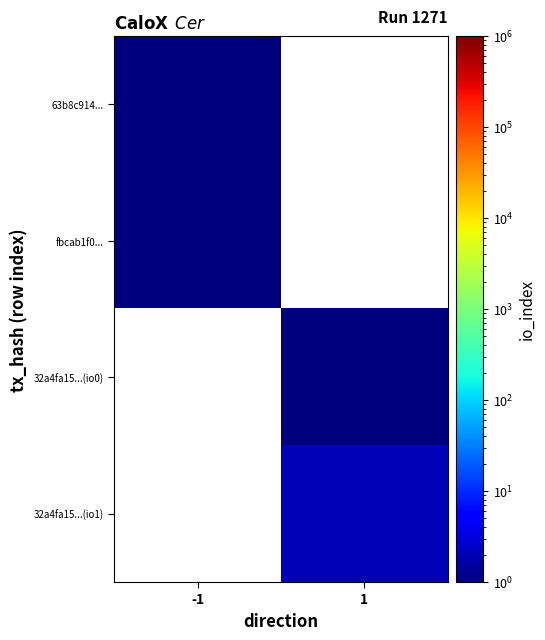

Which series has the widest spread of values?

63b8c914...